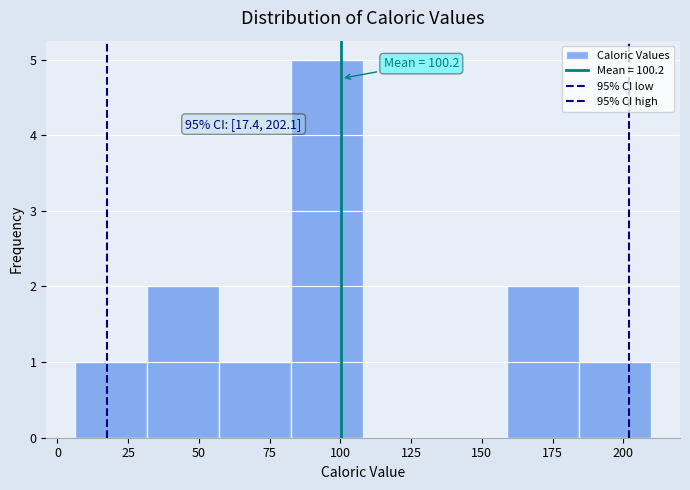

Over which range of the x-axis is the bar tallest?

85 to 110